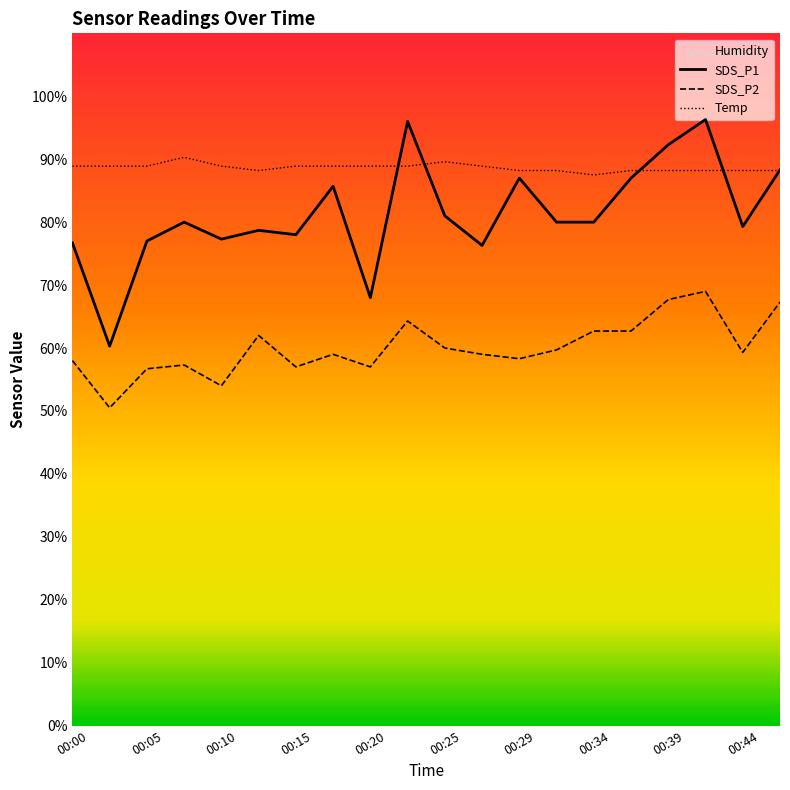

How many data points in SDS_P1 are above 80?

8